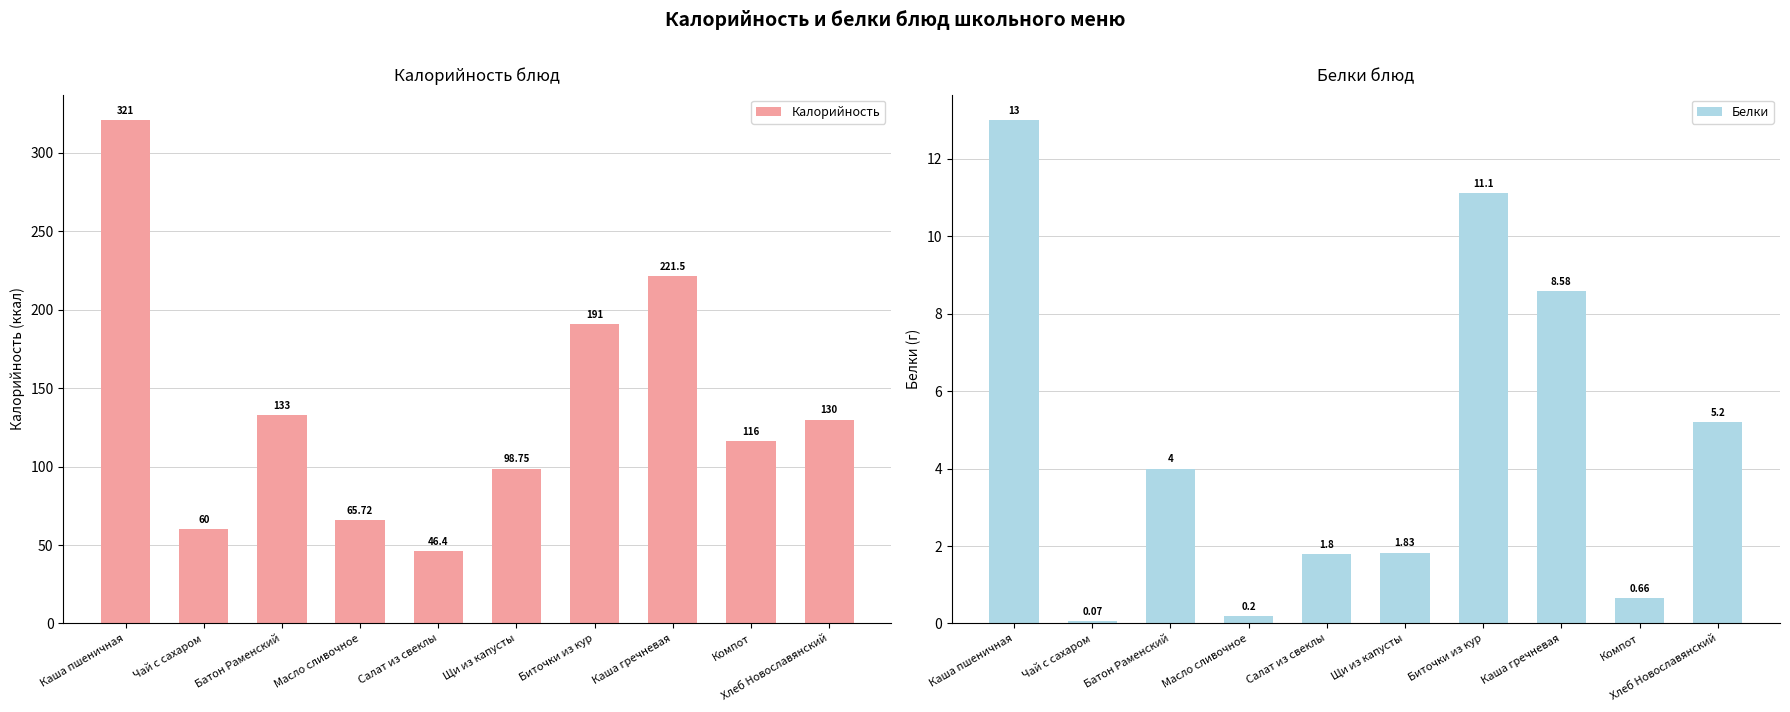

What is the label of the 8th bar from the right?

Батон Раменский